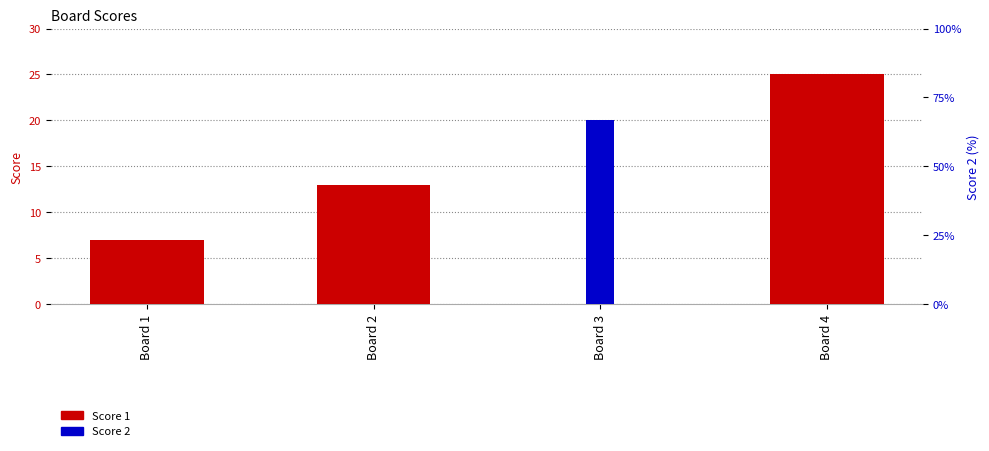

Reading right to left, list all the values displayed in this chart.

Score 1: 25	0	13	7
Score 2: 0	20	0	0